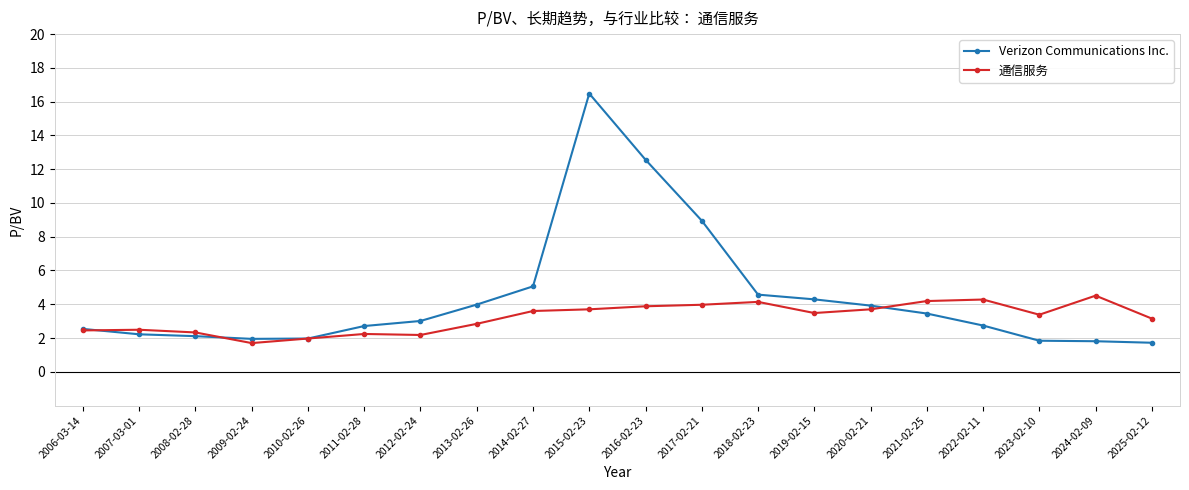

True or false: Verizon Communications Inc. has more than 0 points higher than both neighbors.

True